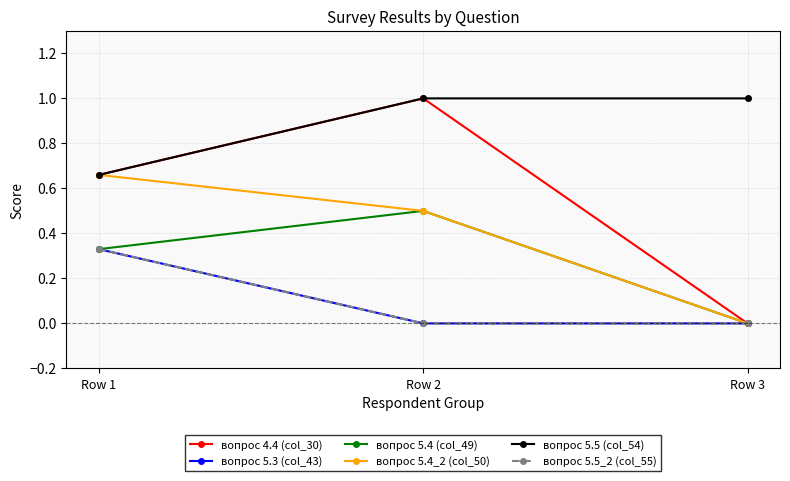

Is this an area chart (filled region under the line)?

No